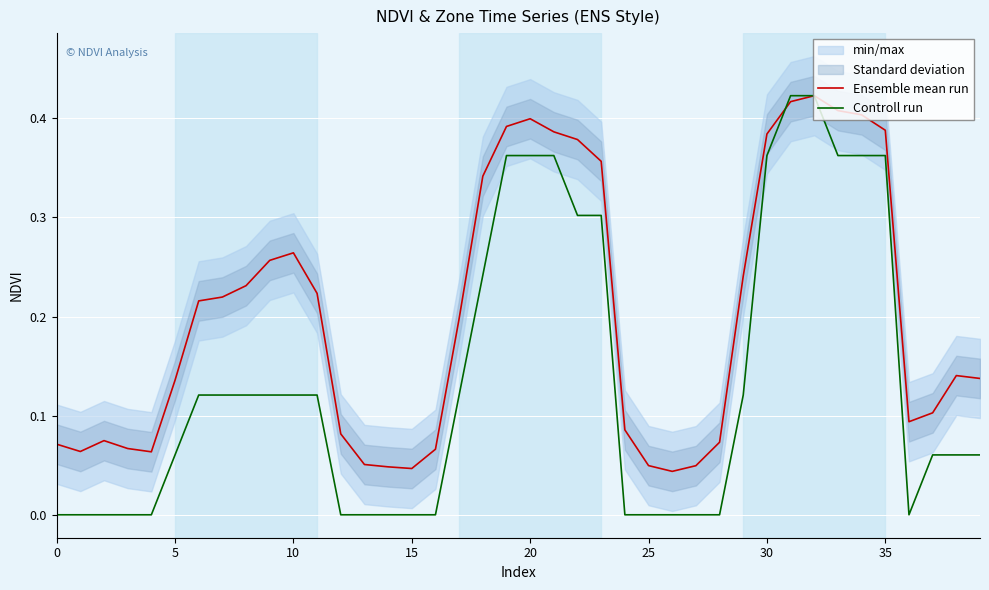

How many positive values does the Controll run series have?

24